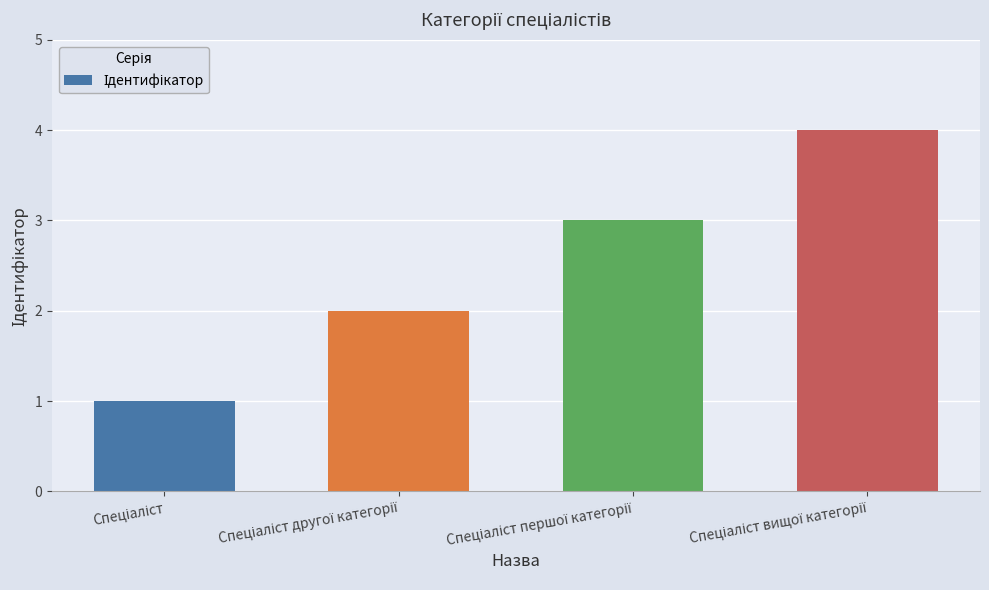

What is the sum of all values?

10